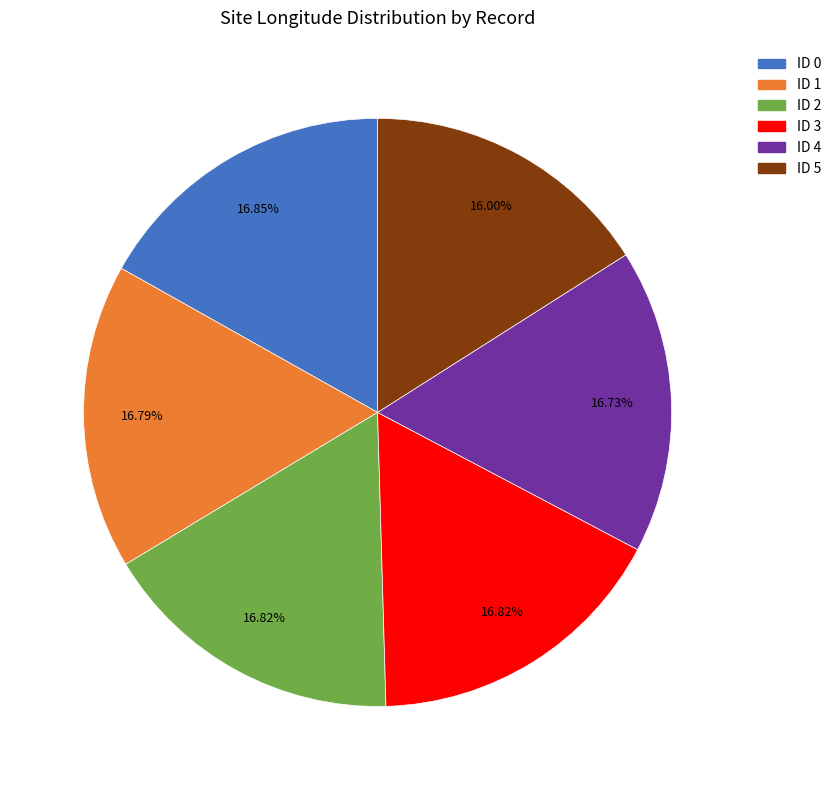

Approximately how many times larger is the value at ID 0 compared to ID 2?

1.0